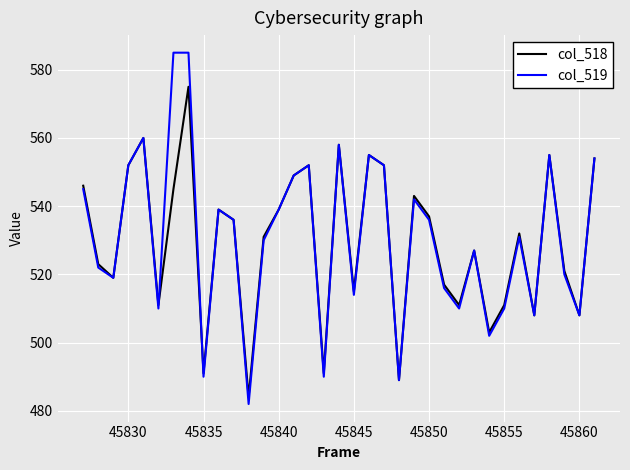

Which series has the largest range (max minus min)?

col_519